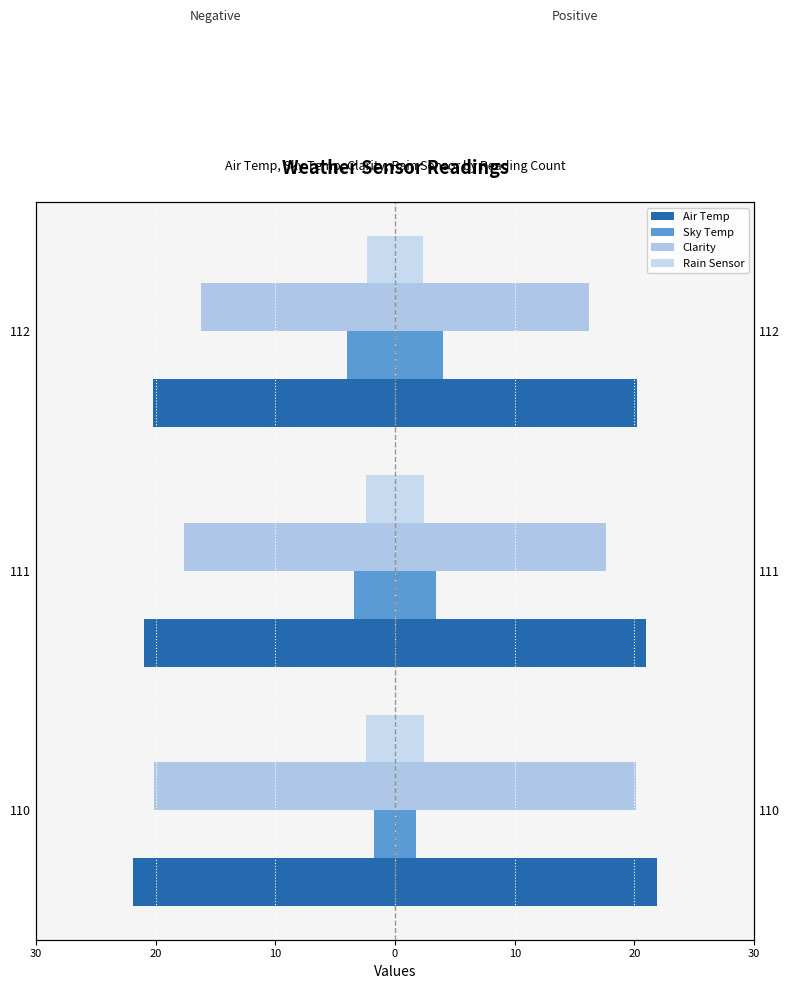

What is the difference between the maximum and minimum values in the Rain Sensor series?

0.1